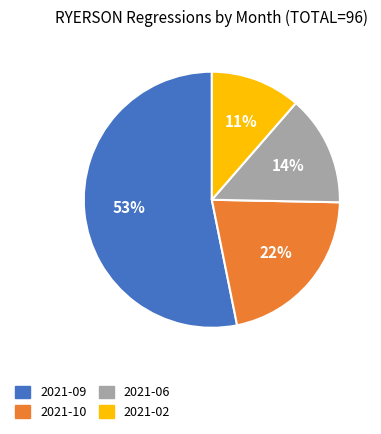

What is the ratio of the value at 2021-06 to the value at 2021-10?

0.6